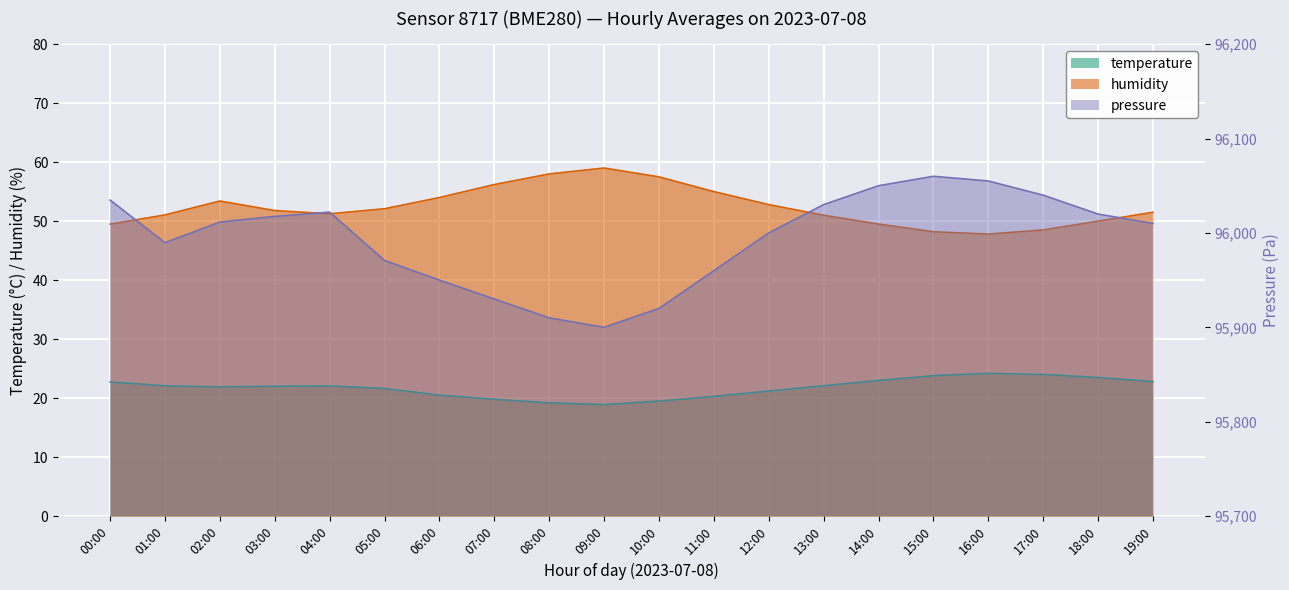

Reading left to right, list all the values displayed in this chart.

temperature: 22.7	22.1	21.9	22.0	22.1	21.6	20.5	19.8	19.2	18.9	19.5	20.3	21.2	22.1	23.0	23.8	24.2	24.0	23.5	22.8
humidity: 49.5	51.0	53.4	51.8	51.2	52.1	54.0	56.2	58.0	59.0	57.5	55.0	52.8	51.0	49.5	48.2	47.8	48.5	50.0	51.5
pressure: 96034.8	95989.7	96011.5	96017.5	96022.0	95970.8	95950.0	95930.0	95910.0	95900.0	95920.0	95960.0	96000.0	96030.0	96050.0	96060.0	96055.0	96040.0	96020.0	96010.0